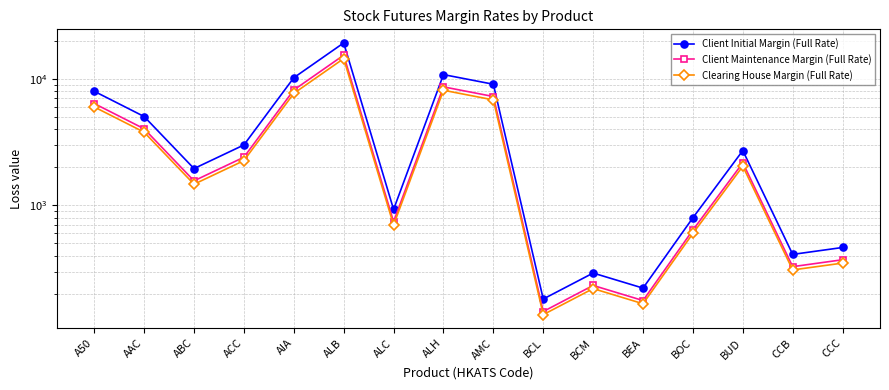

True or false: Client Initial Margin (Full Rate) and Clearing House Margin (Full Rate) intersect in this chart.

False